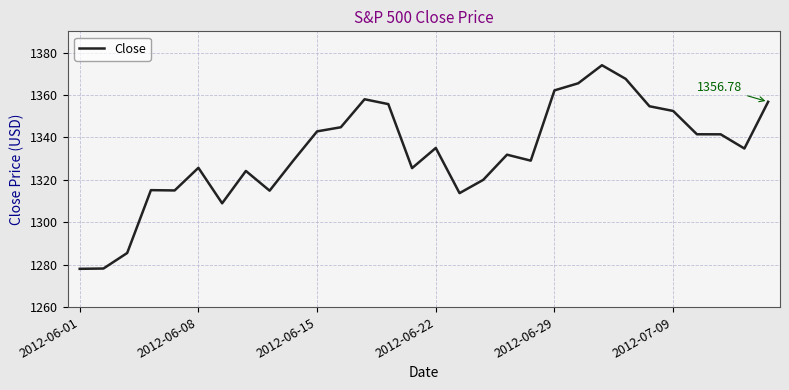

What is the difference between the maximum and minimum values?

96.0